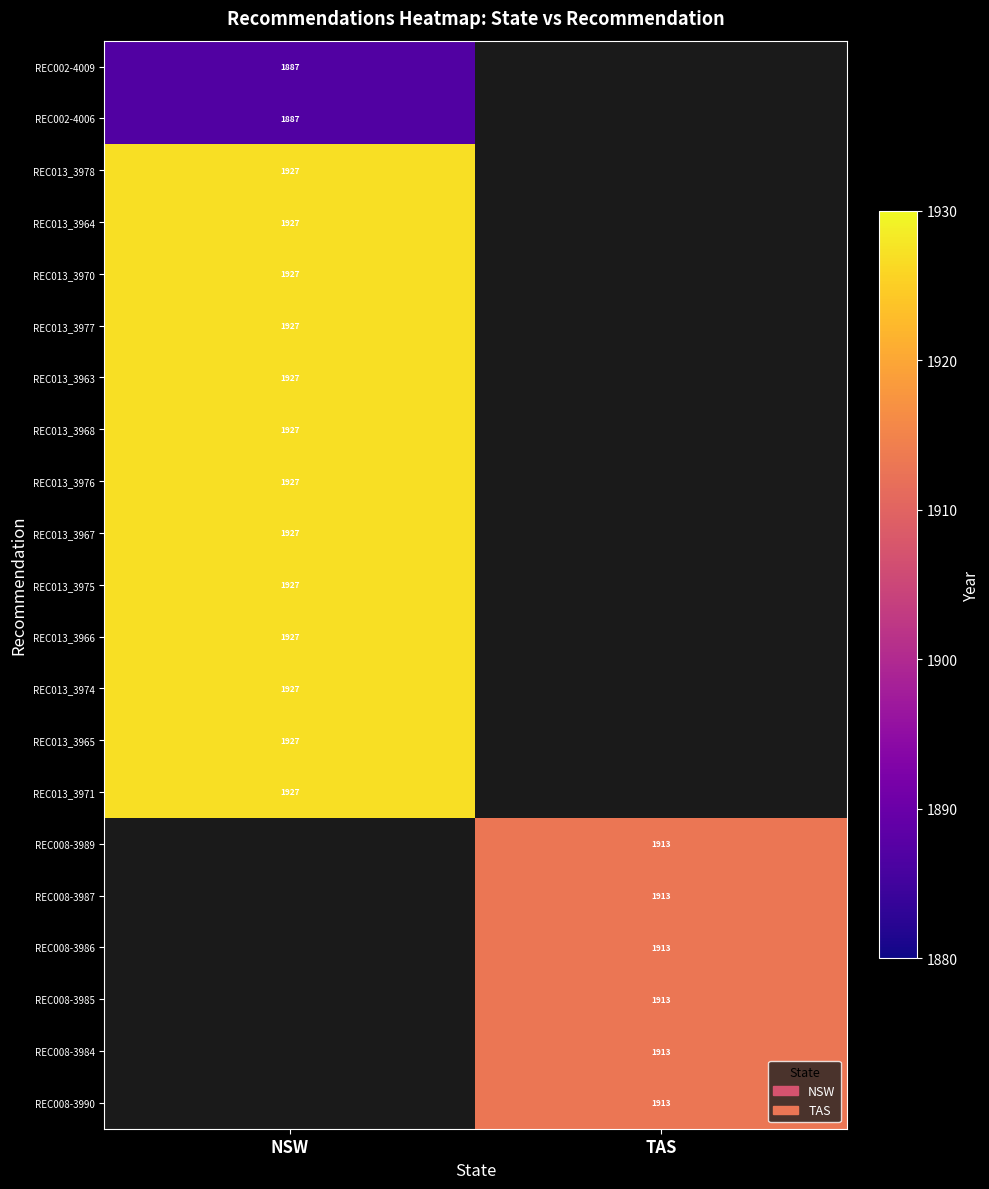

Between NSW and TAS, which is larger?

TAS